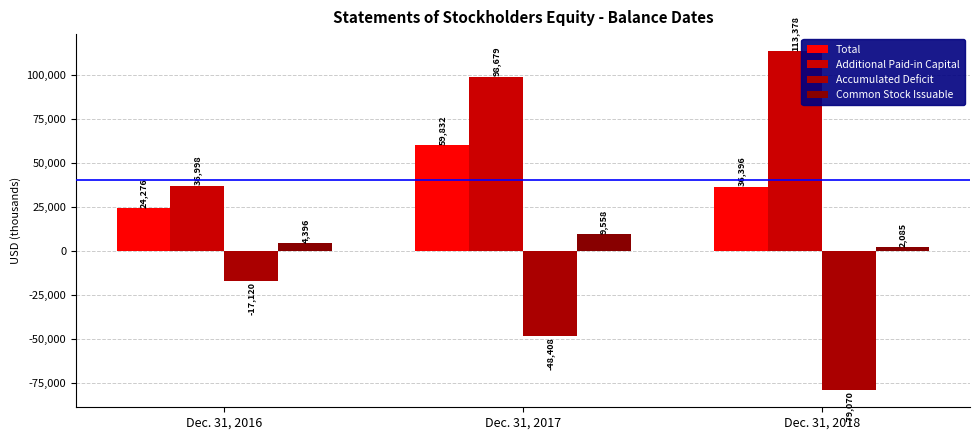

What value does the Accumulated Deficit series have at Dec. 31, 2017?

-48408